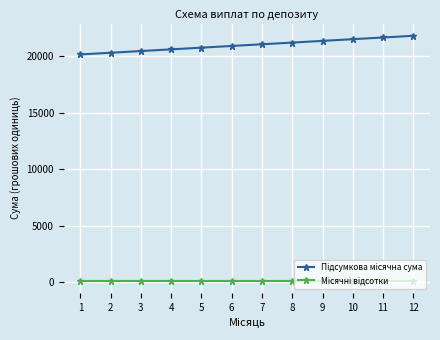

What is the maximum value shown in the chart?

21800